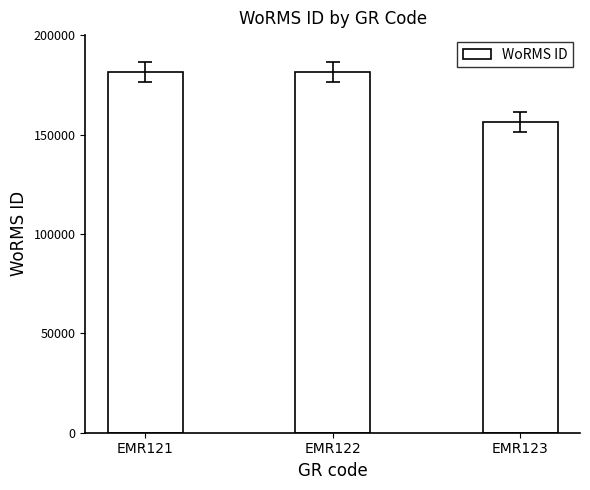

What is the smallest value displayed?

156494